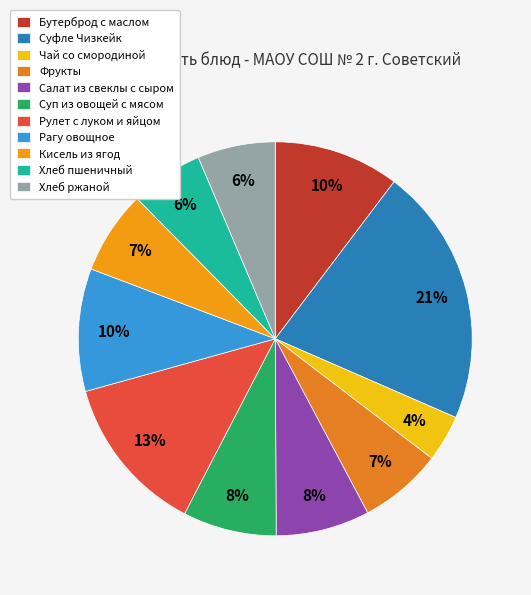

The Чай со смородиной slice represents 4% of the pie. True or false?

True